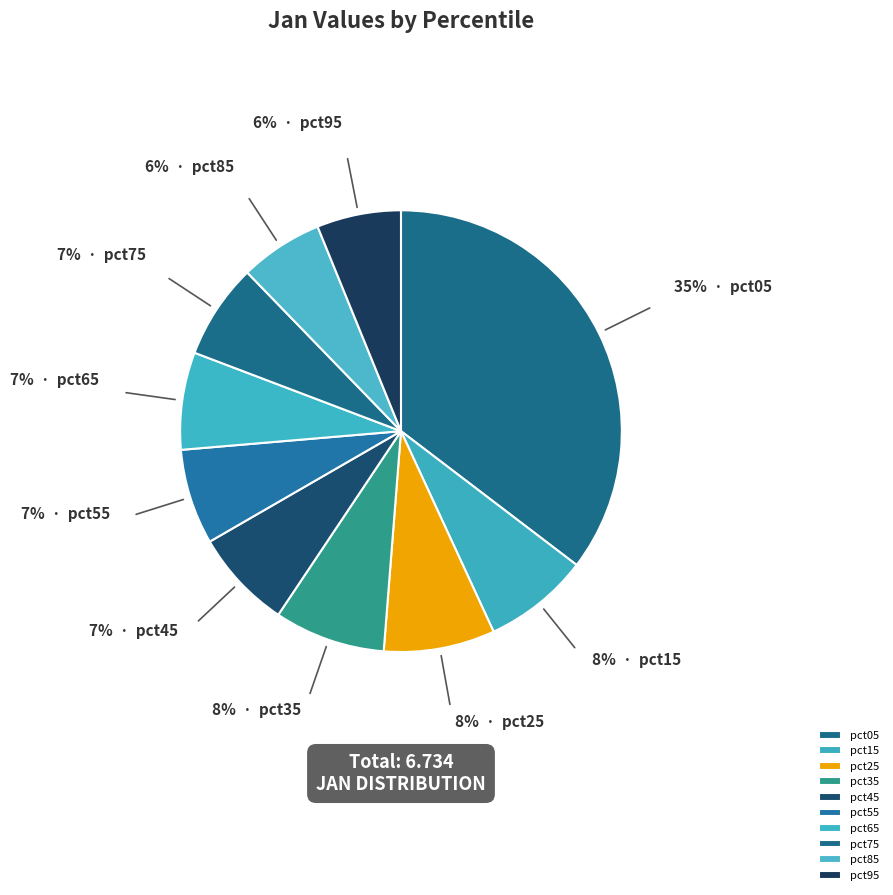

What portion of the pie excludes pct75?

93.0%